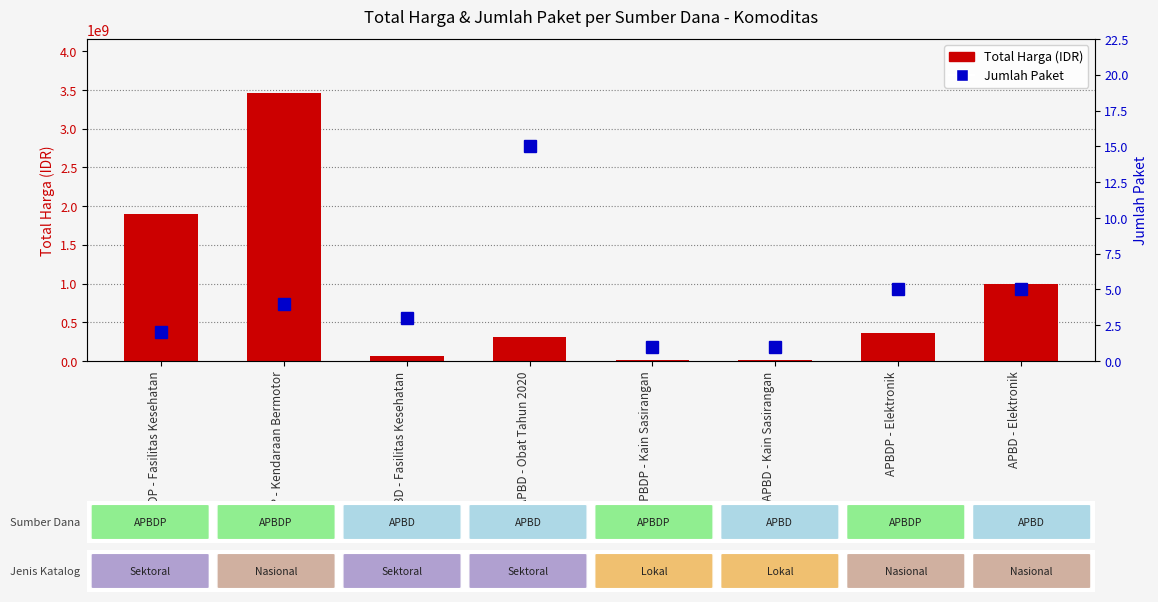

How many values in the Total Harga (IDR) series are below 362281800?

4